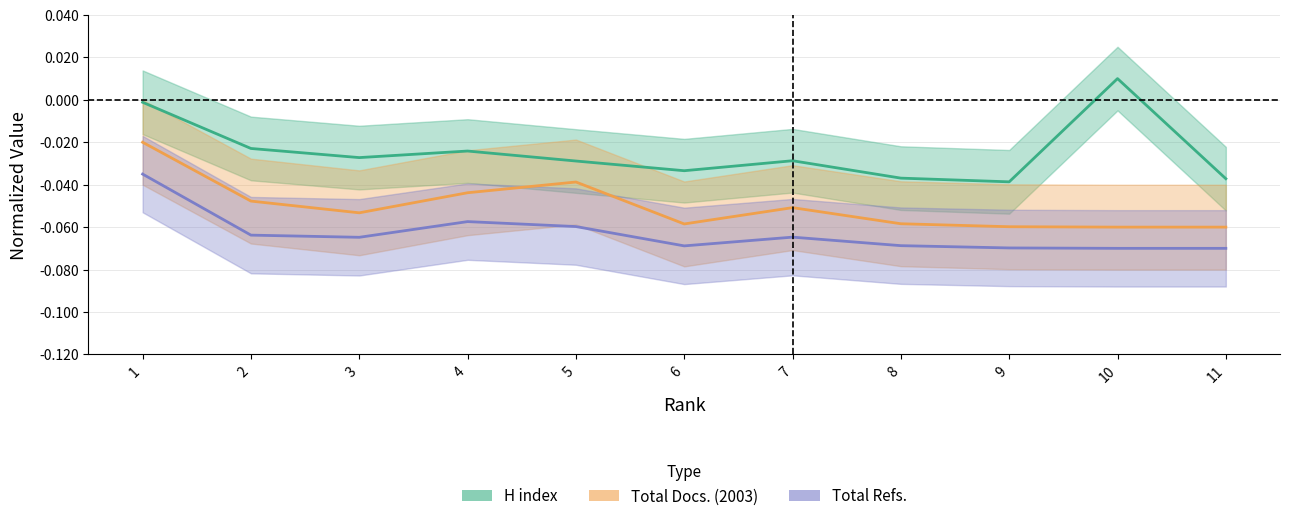

Reading left to right, transcribe all the data shown in this chart.

H index: -0.0	-0.0	-0.0	-0.0	-0.0	-0.0	-0.0	-0.0	-0.0	0.0	-0.0
Total Docs. (2003): -0.0	-0.0	-0.1	-0.0	-0.0	-0.1	-0.1	-0.1	-0.1	-0.1	-0.1
Total Refs.: -0.0	-0.1	-0.1	-0.1	-0.1	-0.1	-0.1	-0.1	-0.1	-0.1	-0.1